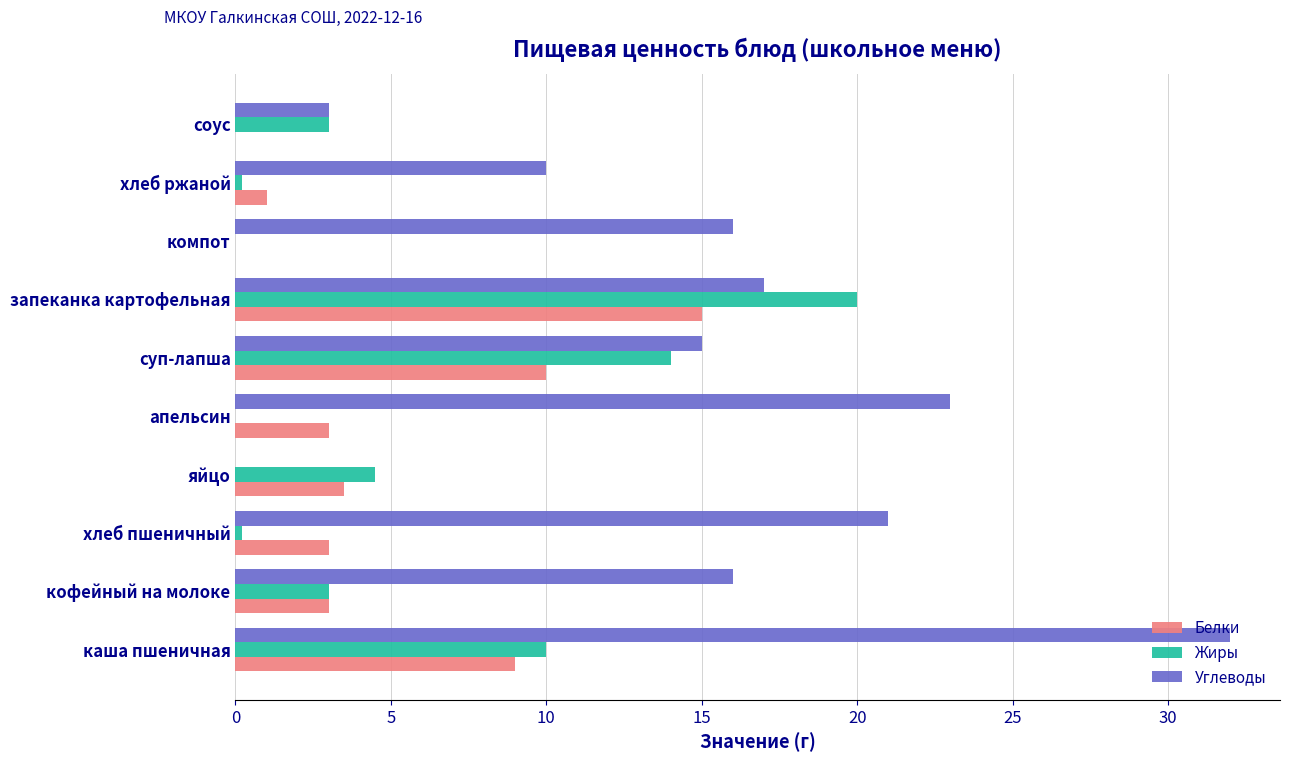

What is the maximum value for Жиры?

20.0